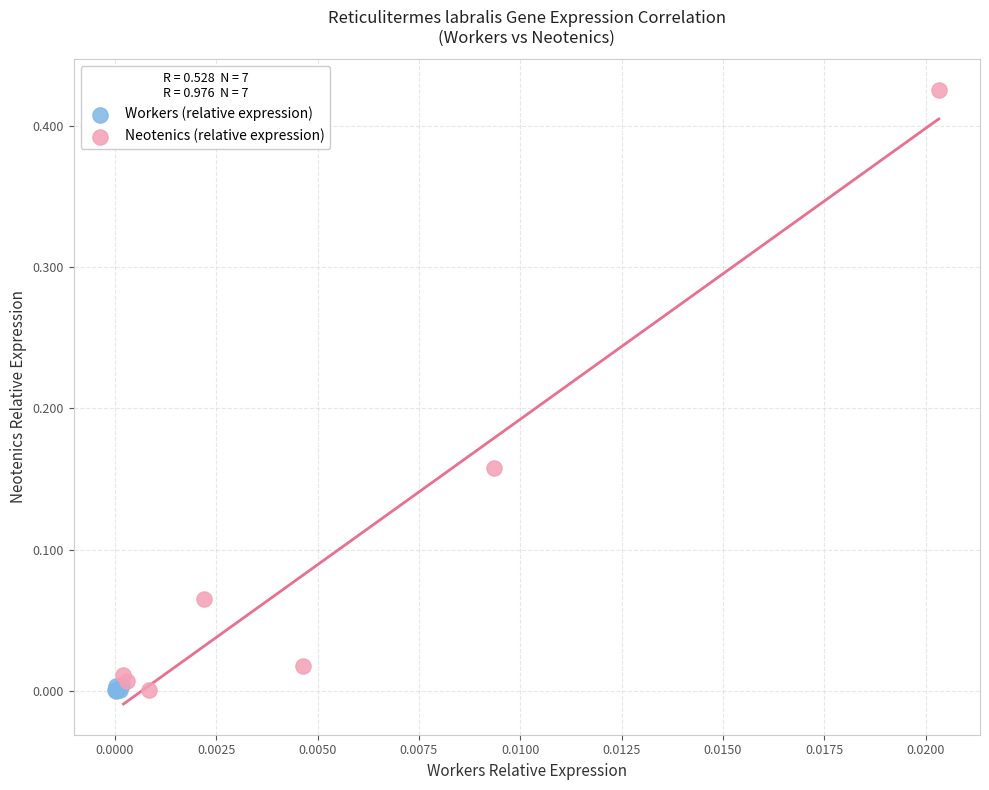

Which series contains the highest Y value?

Neotenics (relative expression)